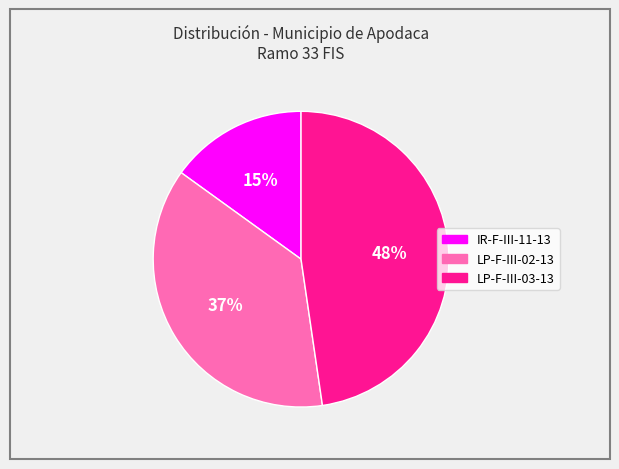

To the nearest percent, what is the average slice percentage?

33%